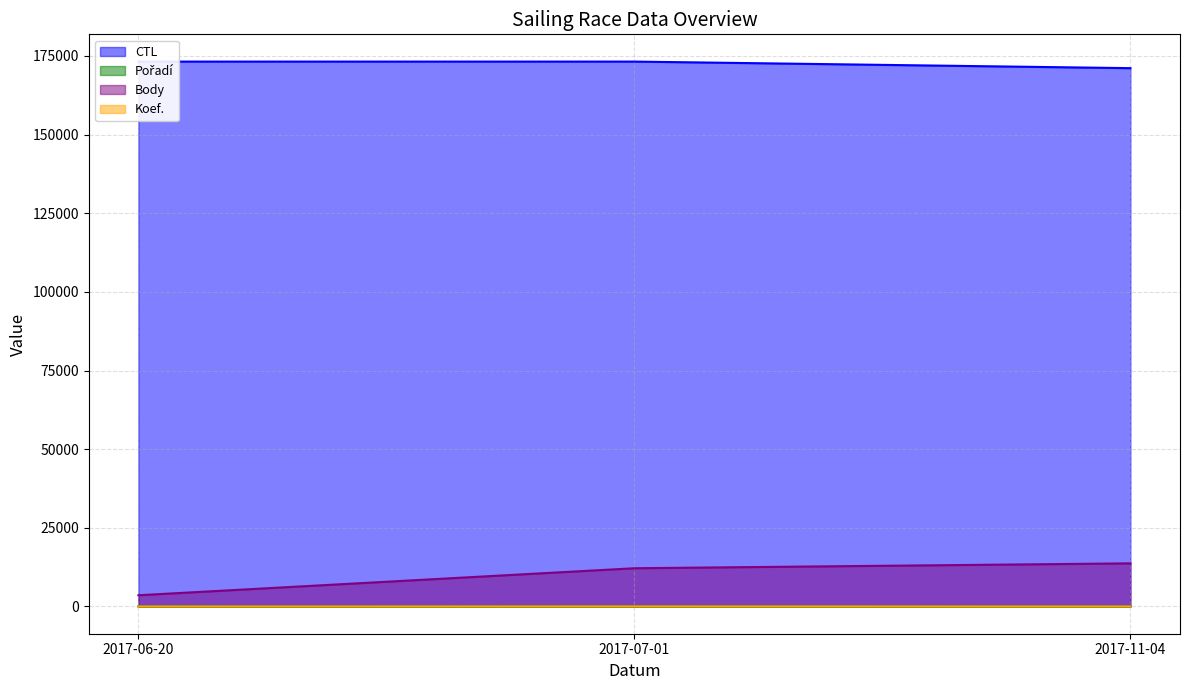

Reading left to right, list all the values displayed in this chart.

CTL: 173206	173207	171117
Pořadí: 21	29	1
Body: 3568	12153	13709
Koef.: 12	36	12